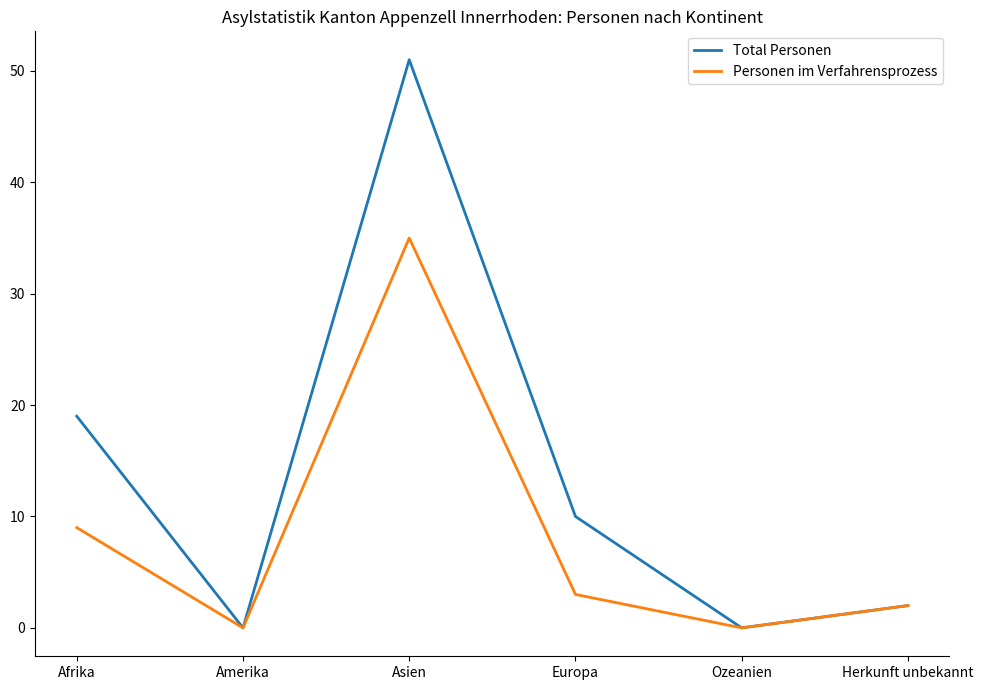

How many interior local valleys does the Personen im Verfahrensprozess series have?

2